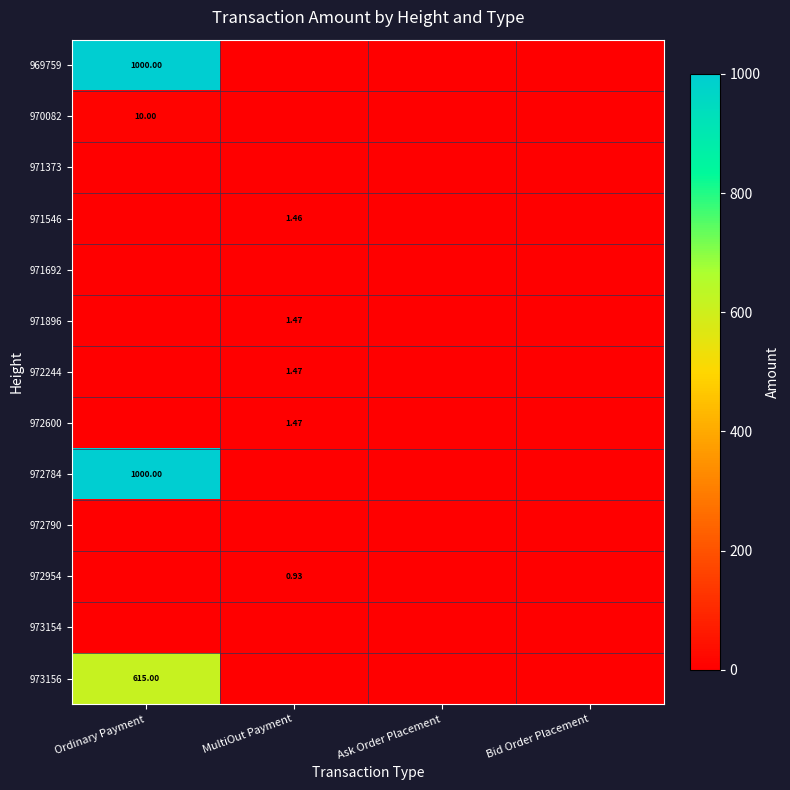

What is the total value across all series at Ordinary Payment?

2625.0